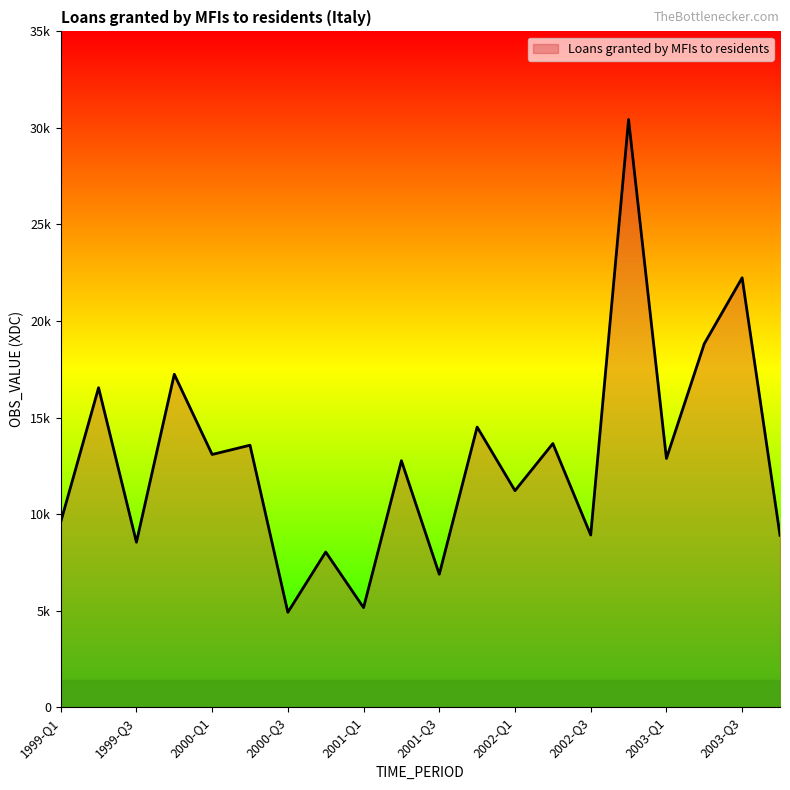

Does the chart display data point markers on the line(s)?

No